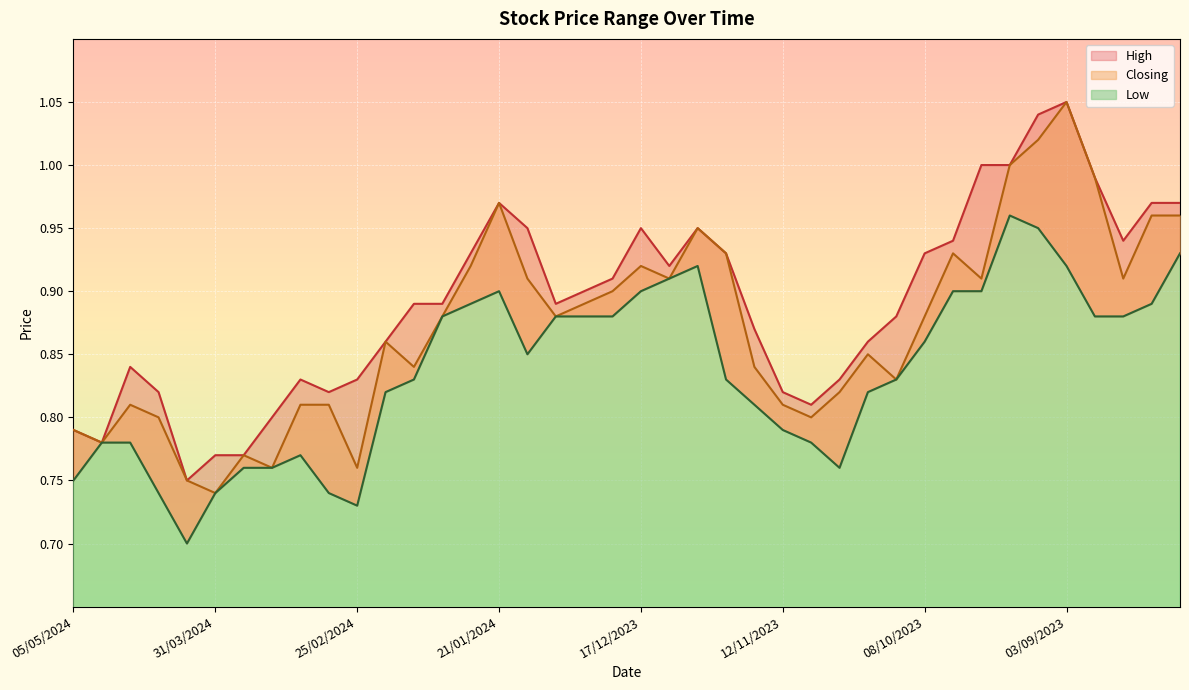

List the series in order of their peak value, highest first.

High, Closing, Low